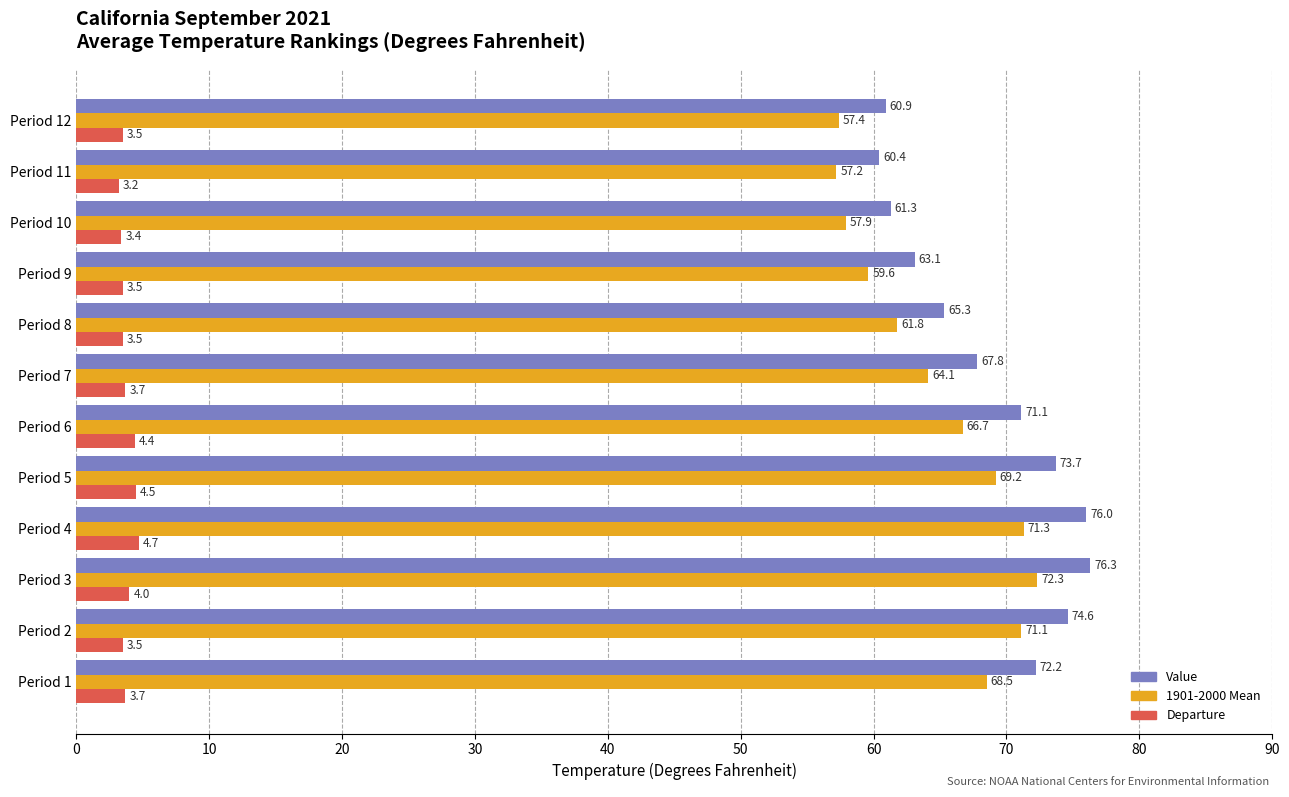

The Departure series shows 3.5 at Period 2. True or false?

True